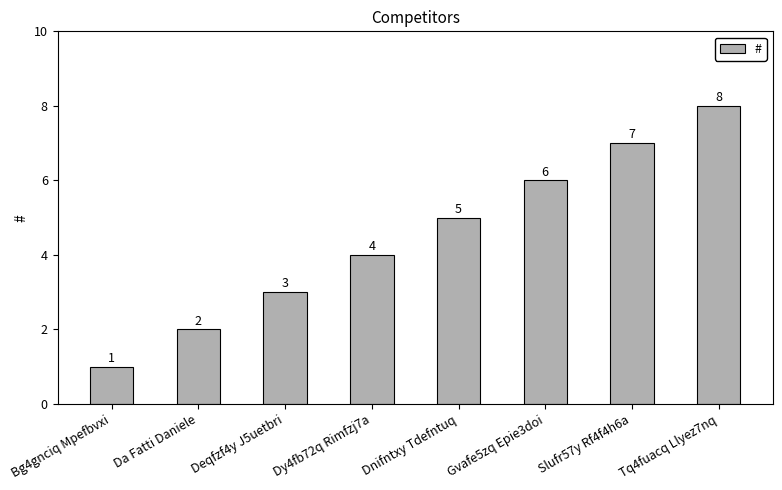

What is the greatest value displayed?

8